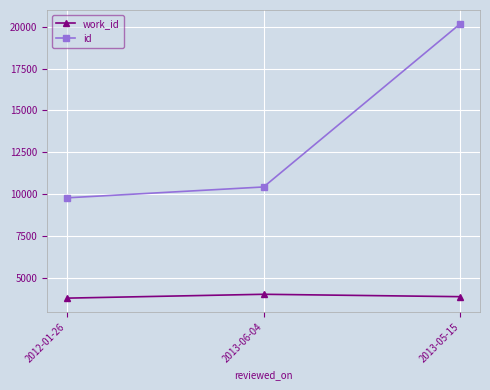

At which label is id closest to 14979?

2013-06-04